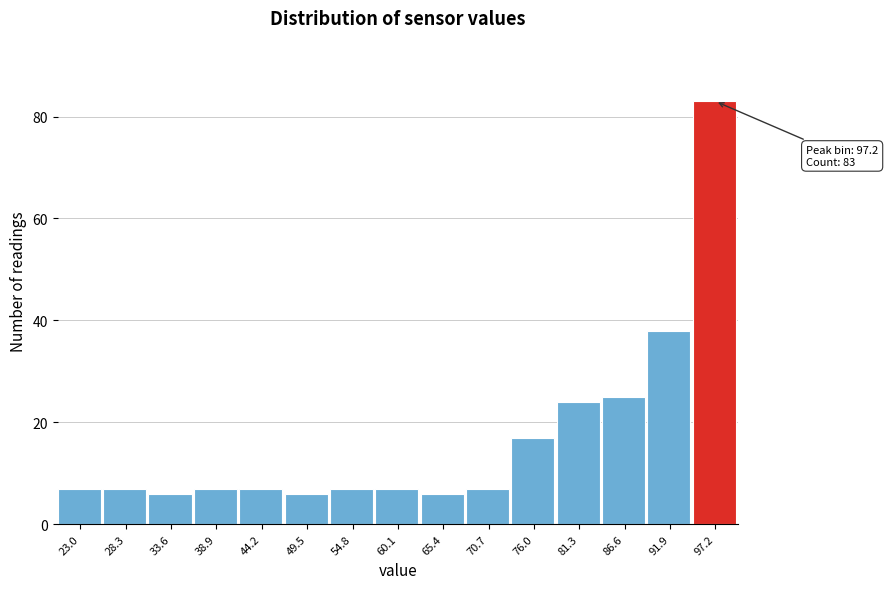

Which range on the x-axis has the tallest bar?

95 to 100